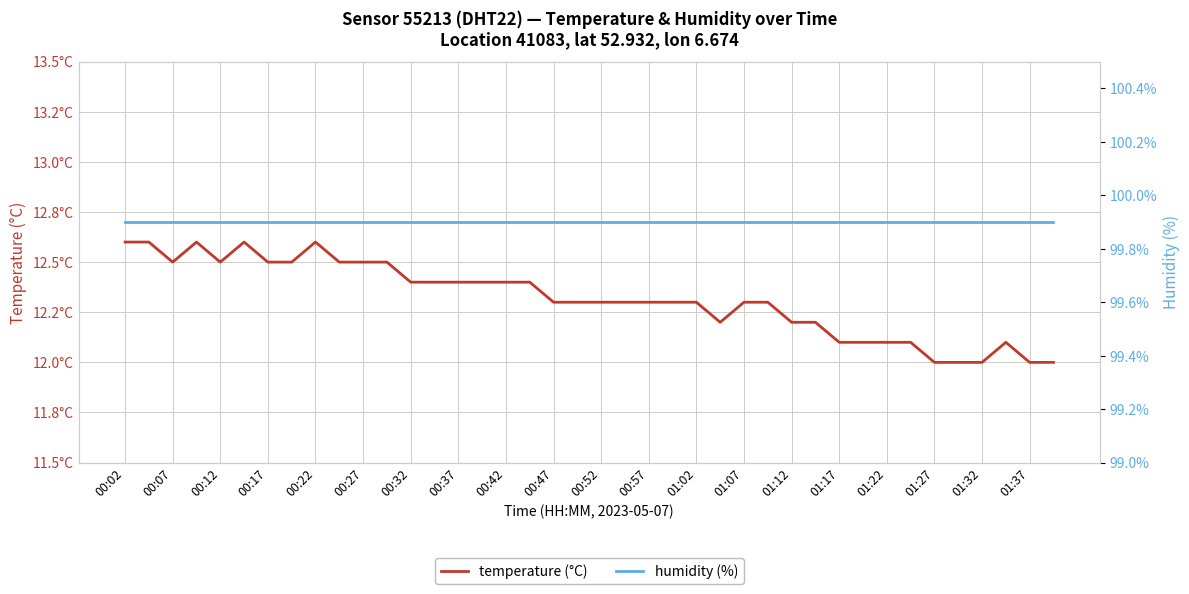

List the series in order of their overall mean, highest first.

humidity (%), temperature (°C)